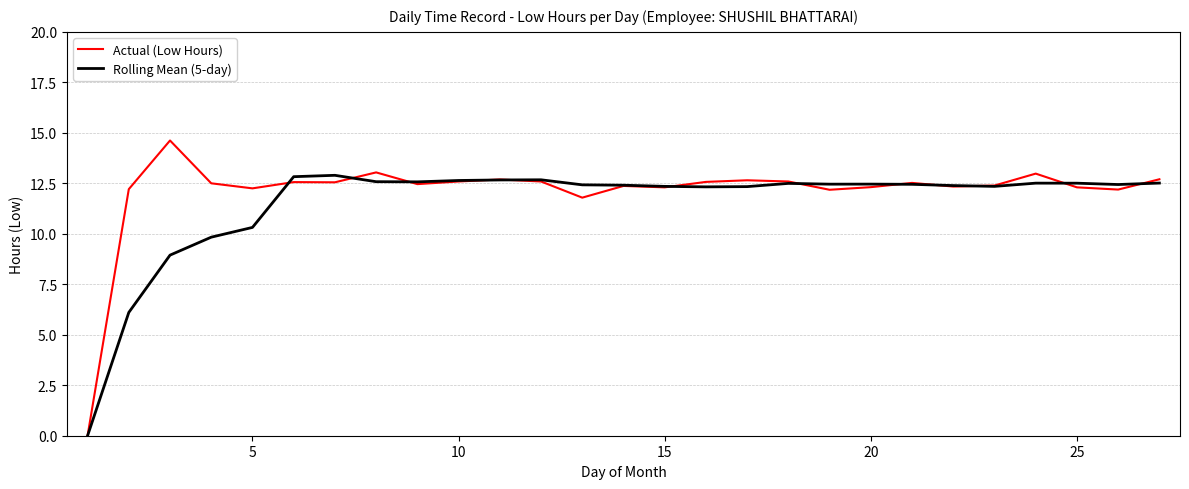

Rank the series by their maximum value, from highest to lowest.

Actual (Low Hours), Rolling Mean (5-day)